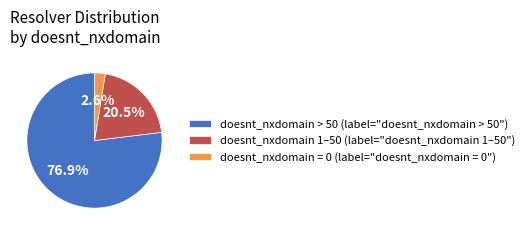

Is doesnt_nxdomain > 50 (label="doesnt_nxdomain > 50") the majority of the pie?

Yes